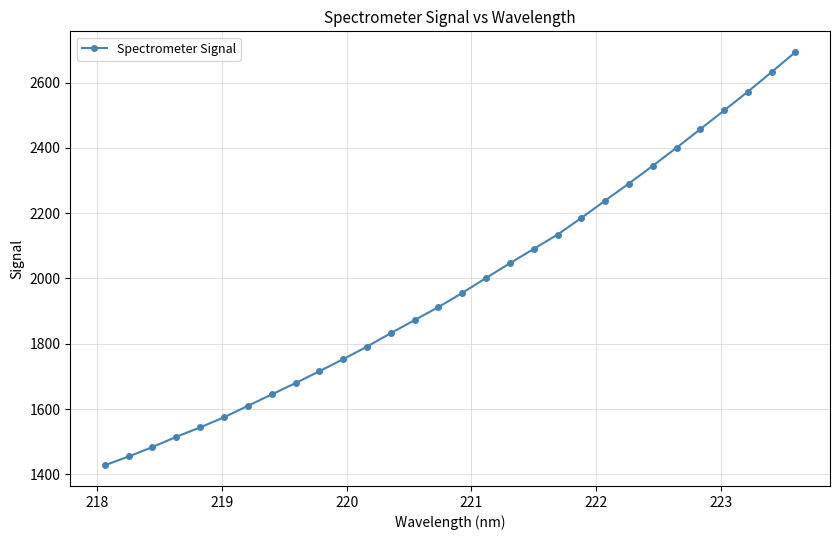

What is the value of the 10th point from the left?

1715.6